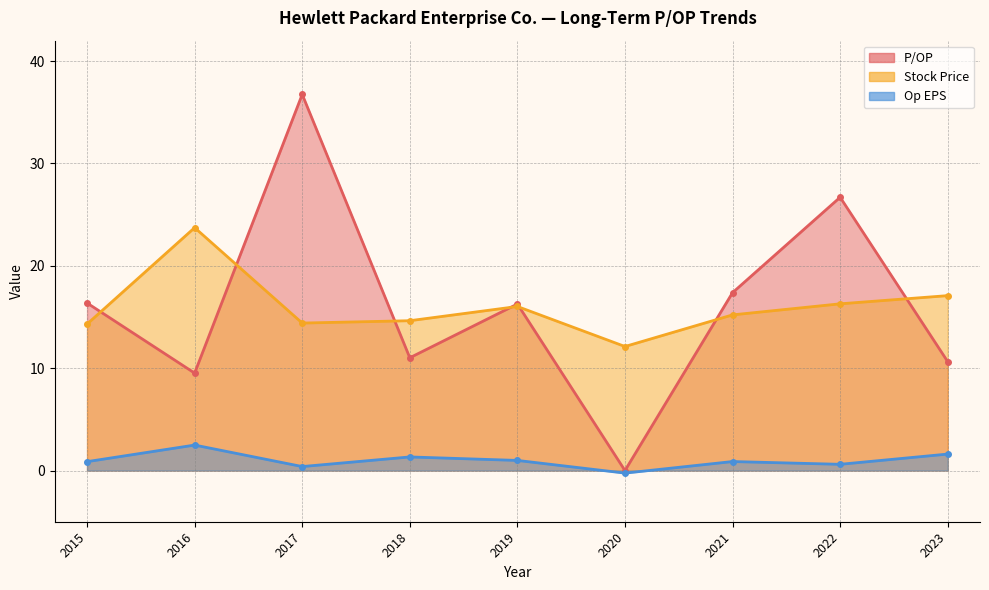

True or false: Stock Price and Op EPS cross at least once.

False